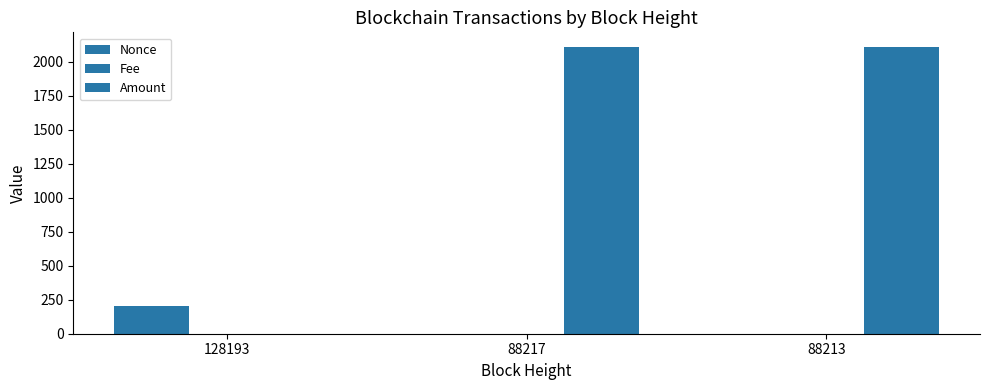

What is the difference between the maximum and minimum values in the Amount series?

2110.0